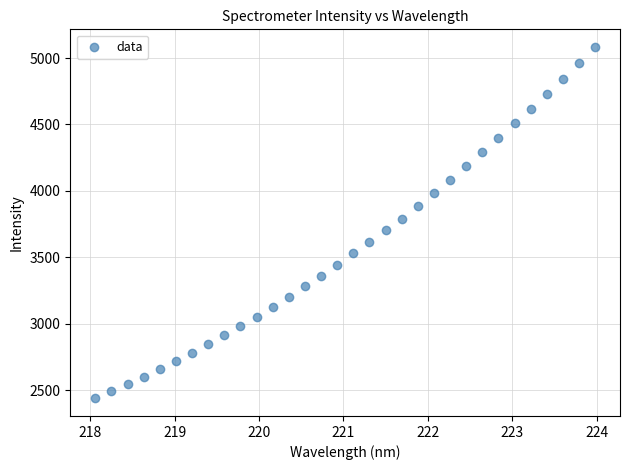

What is the range of Y values (max minus min)?

2643.3